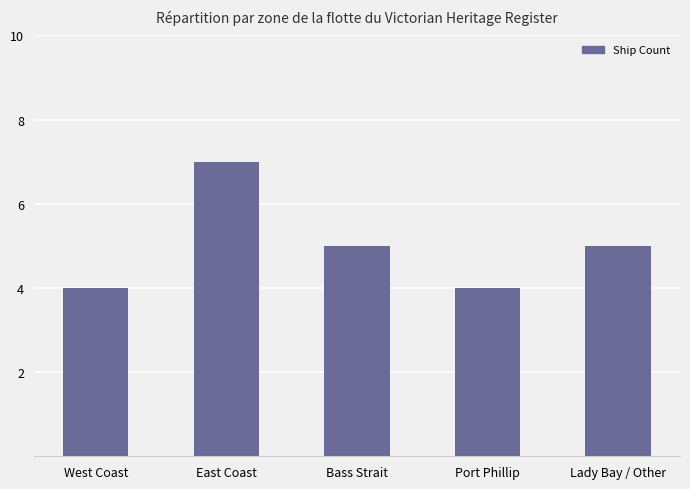

What is the sum of all values?

25